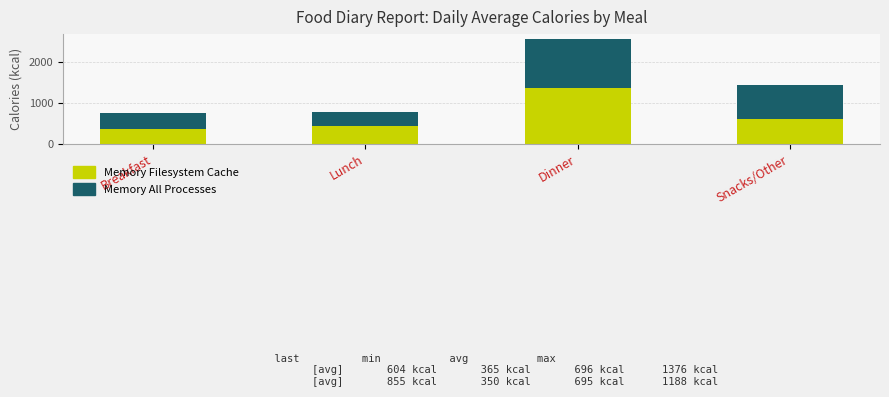

At which category is the sum across all series the highest?

Dinner